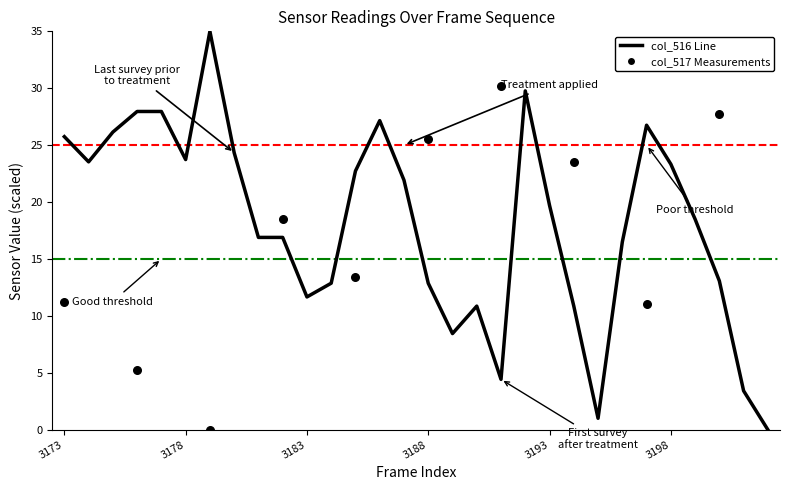

What is the change in value from 3176 to 3188?

-15.1